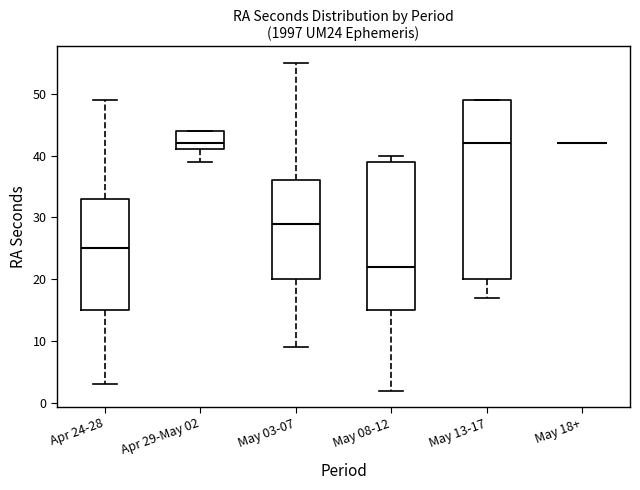

Reading left to right, transcribe this box plot: for each box, give where its median line is, the range the box spans, and where its two whiskers end, as read against the y-axis. The values are not printed on the chart, so give them approximately, as read against the axis.

Apr 24-28: median 25, box 15 to 33, whiskers 3 to 49
Apr 29-May 02: median 42, box 41 to 44, whiskers 39 to 44
May 03-07: median 29, box 20 to 36, whiskers 9 to 55
May 08-12: median 22, box 15 to 39, whiskers 2 to 40
May 13-17: median 42, box 20 to 49, whiskers 17 to 49
May 18+: box collapsed to a line at 42, whiskers 42 to 42